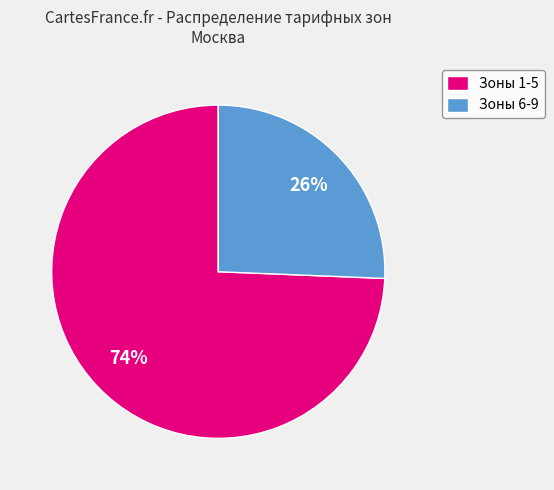

True or false: Зоны 6-9 accounts for 34% of the total.

False